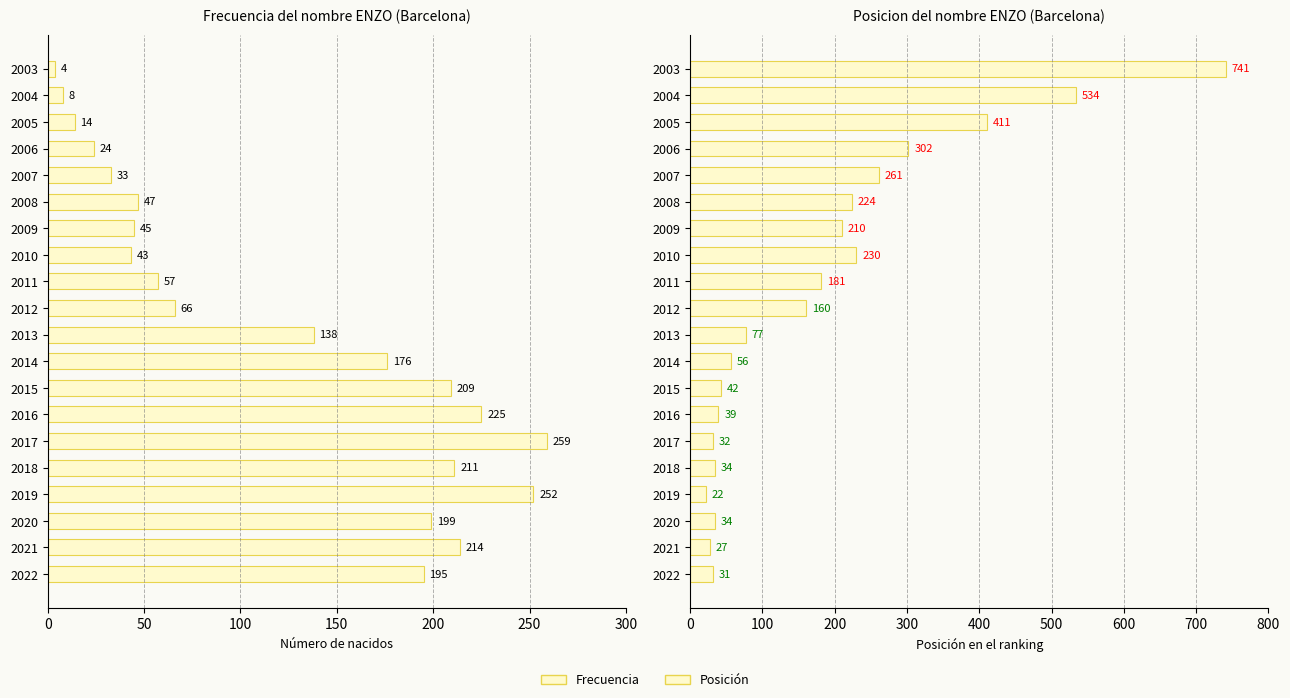

What are all the series names shown in the legend?

Frecuencia, Posición